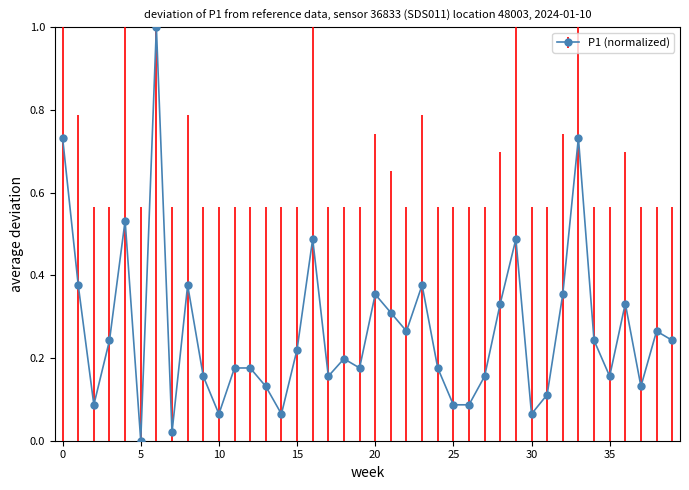

Count the number of categories in the chart.

40